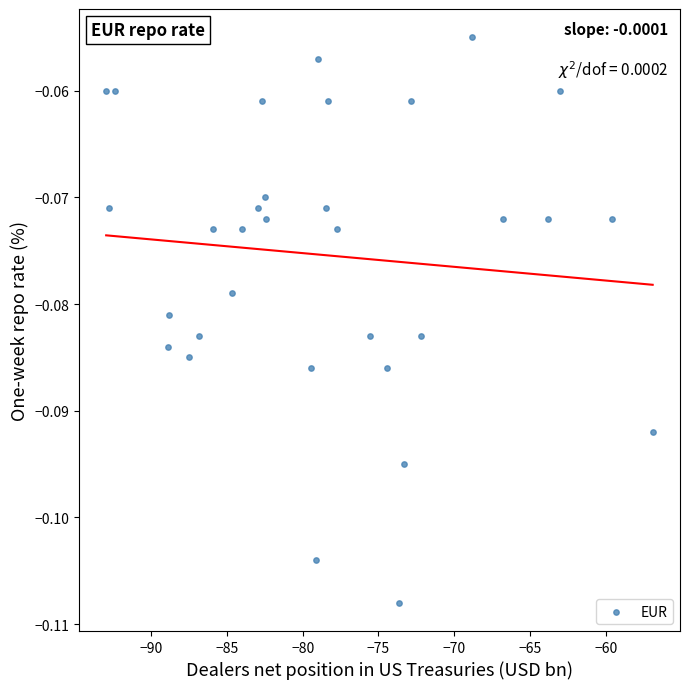

What is the range of X values (max minus min)?

36.1